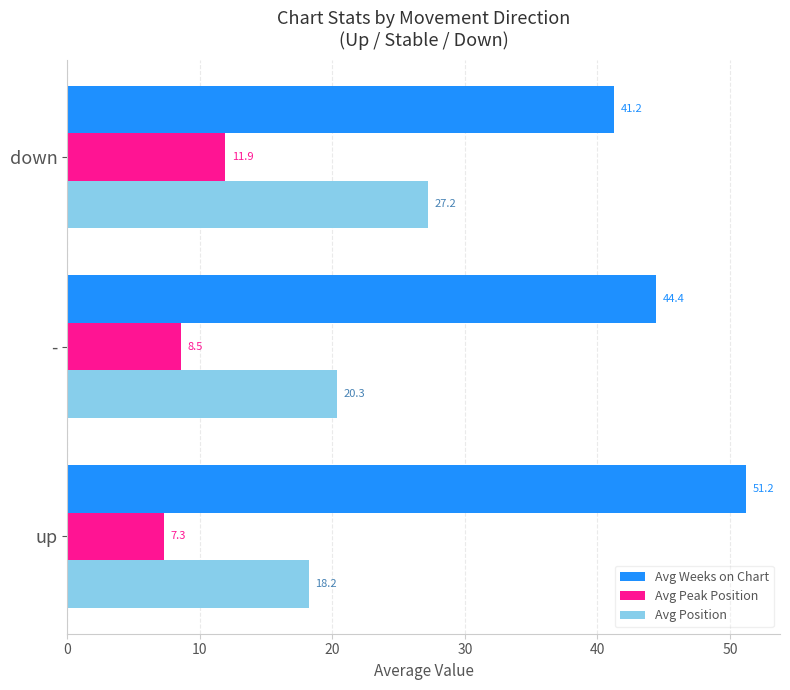

At which label is Avg Position closest to 22?

-